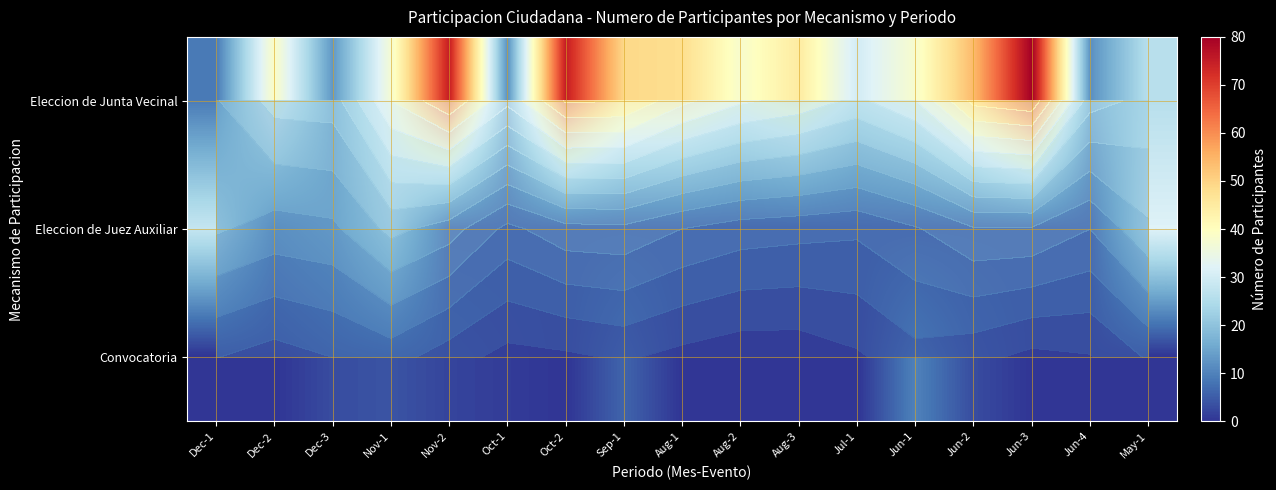

List the labels in order of Eleccion de Junta Vecinal value, largest first.

Jun-3, Nov-2, Oct-2, Jun-2, Sep-1, Aug-1, Aug-3, Dec-2, Aug-2, Jun-1, Nov-1, Jul-1, May-1, Dec-3, Oct-1, Jun-4, Dec-1